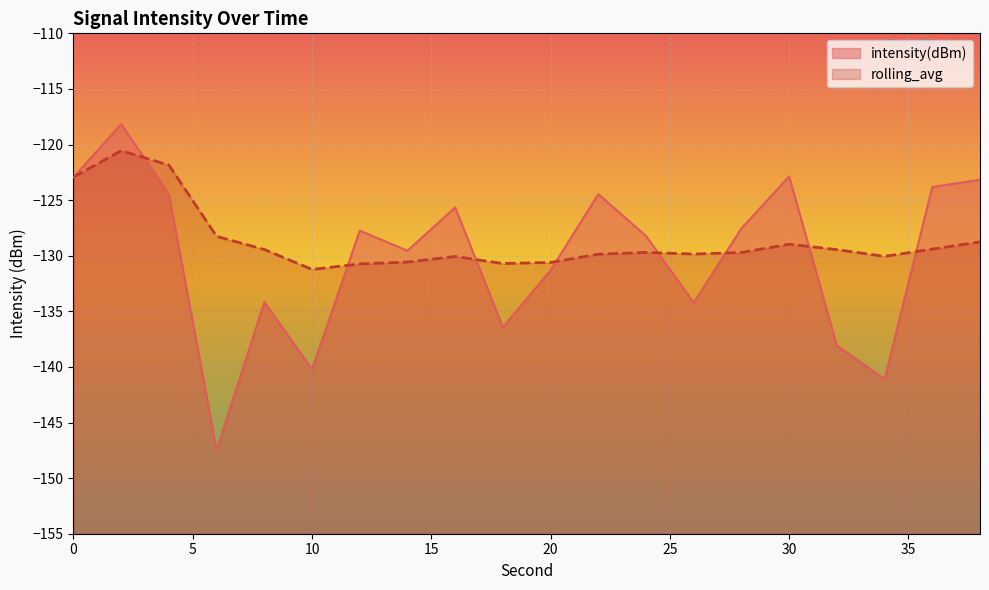

Is the value of rolling_avg at 6 greater than the value of intensity(dBm) at 12?

No